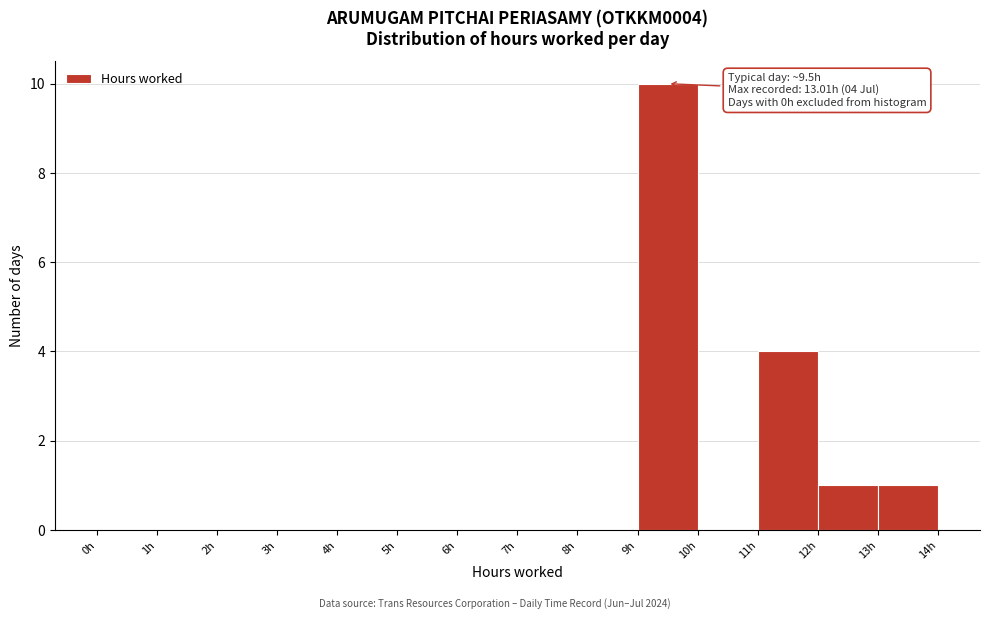

Which range on the x-axis has the tallest bar?

9 to 10